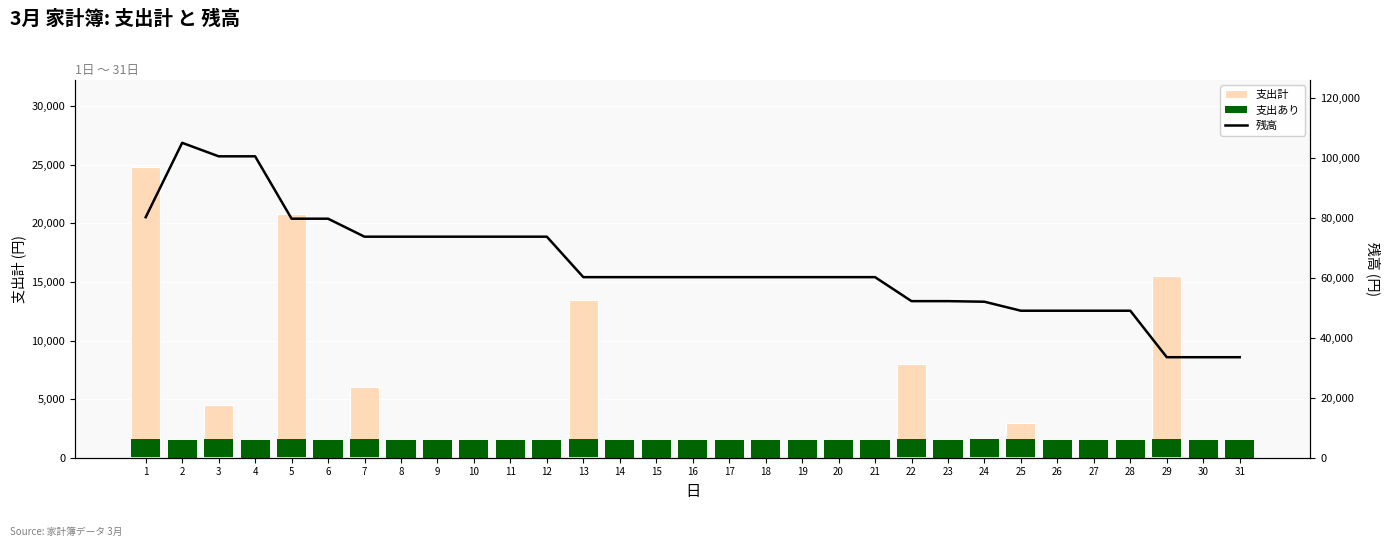

Is it true that 支出計 equals 6000 at 7?

True